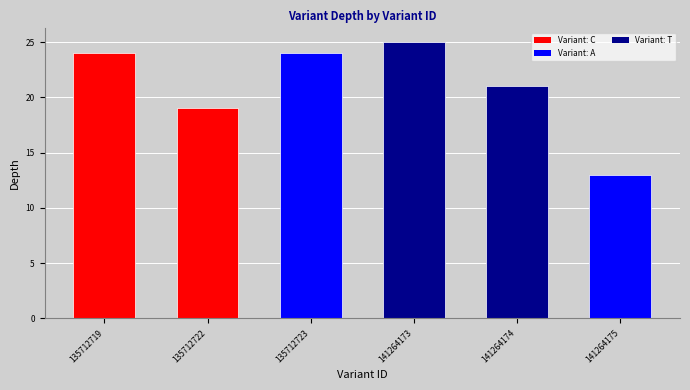

Rank the categories by value from lowest to highest.

141264175, 135712722, 141264174, 135712719, 135712723, 141264173